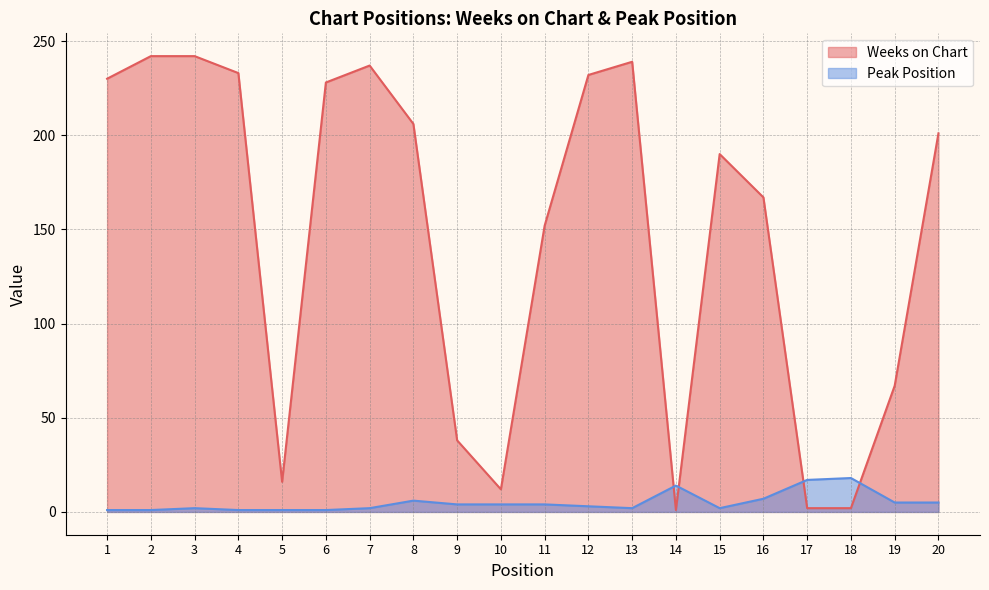

Is the value of Weeks on Chart at 16 greater than the value of Peak Position at 5?

Yes